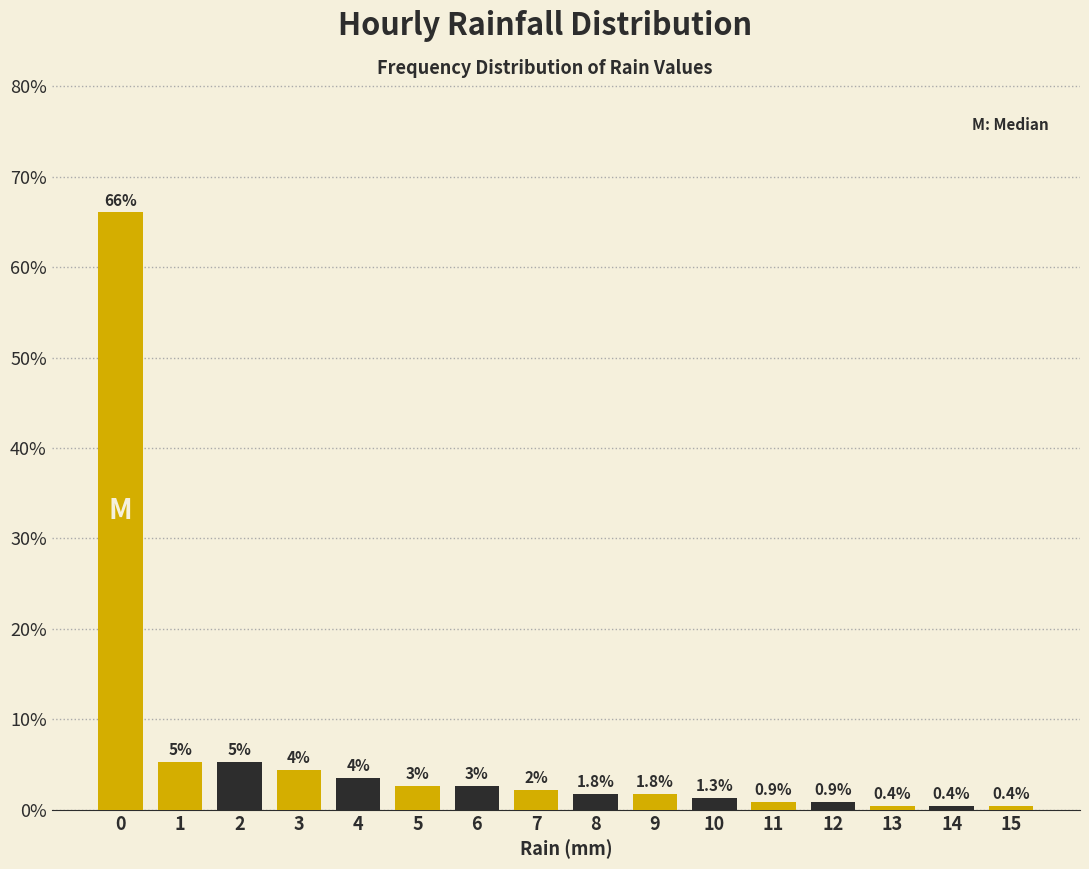

Which range on the x-axis has the tallest bar?

-0.5 to 0.5